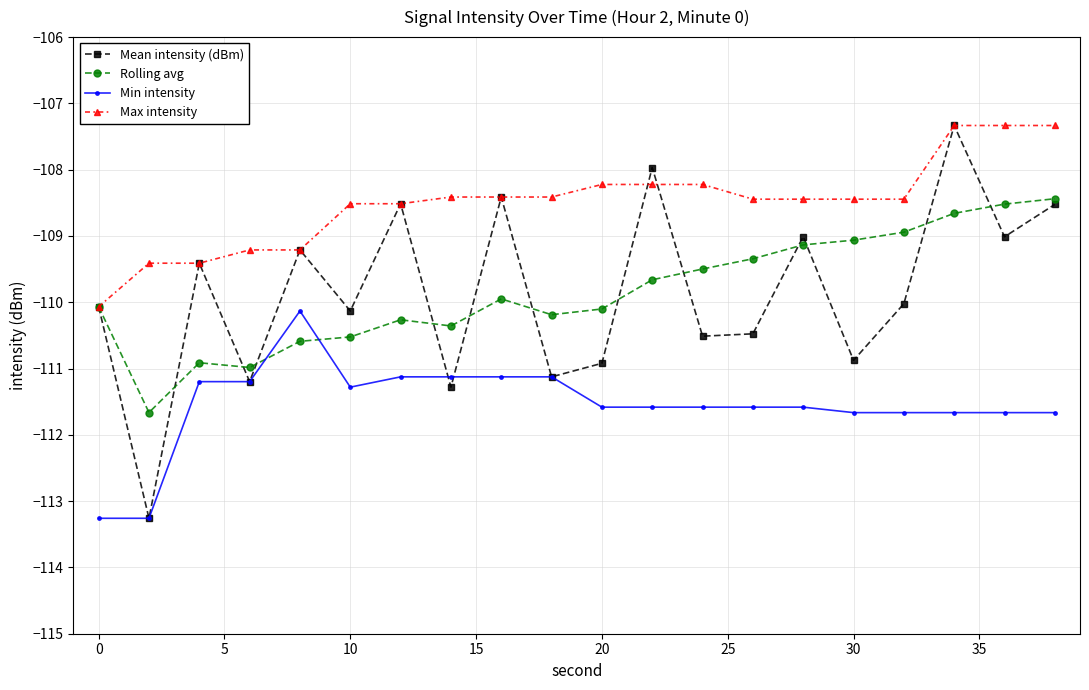

What is the value of the Max intensity point at the 9th from the left?

-108.4